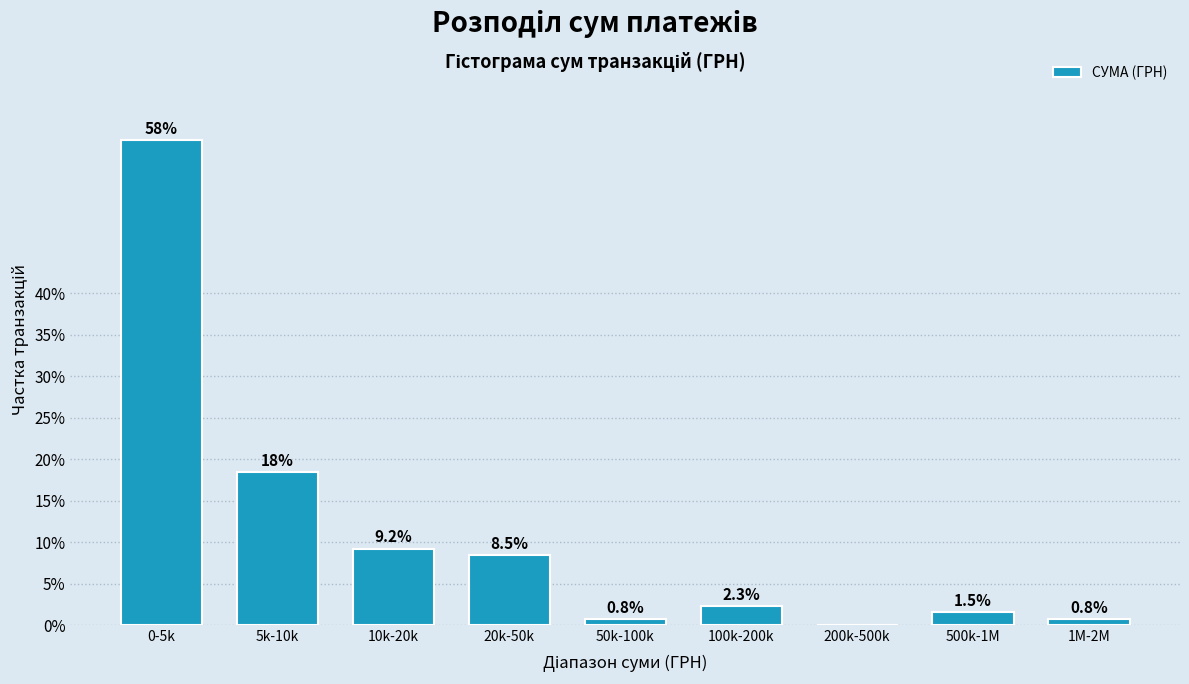

Reading left to right, what are all the values shown in this chart?

0-5k=58.5	5k-10k=18.5	10k-20k=9.2	20k-50k=8.5	50k-100k=0.8	100k-200k=2.3	200k-500k=0.0	500k-1M=1.5	1M-2M=0.8